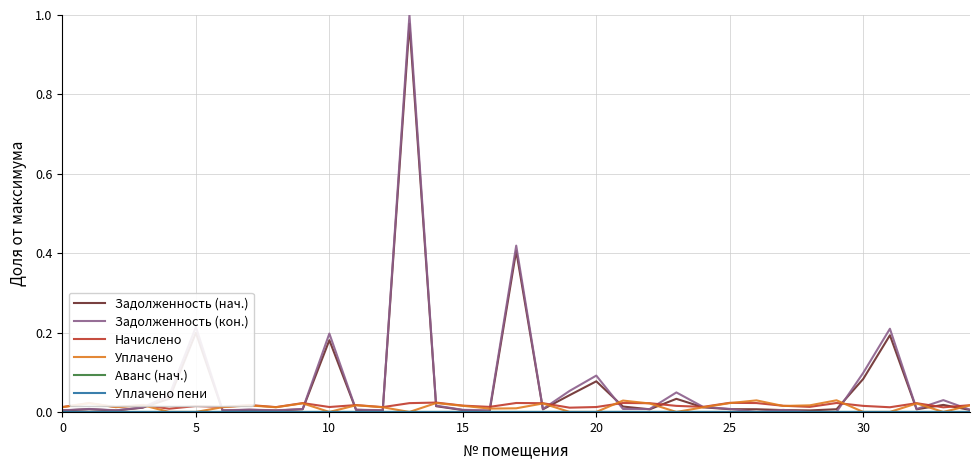

Which series has the widest spread of values?

Задолженность (кон.)